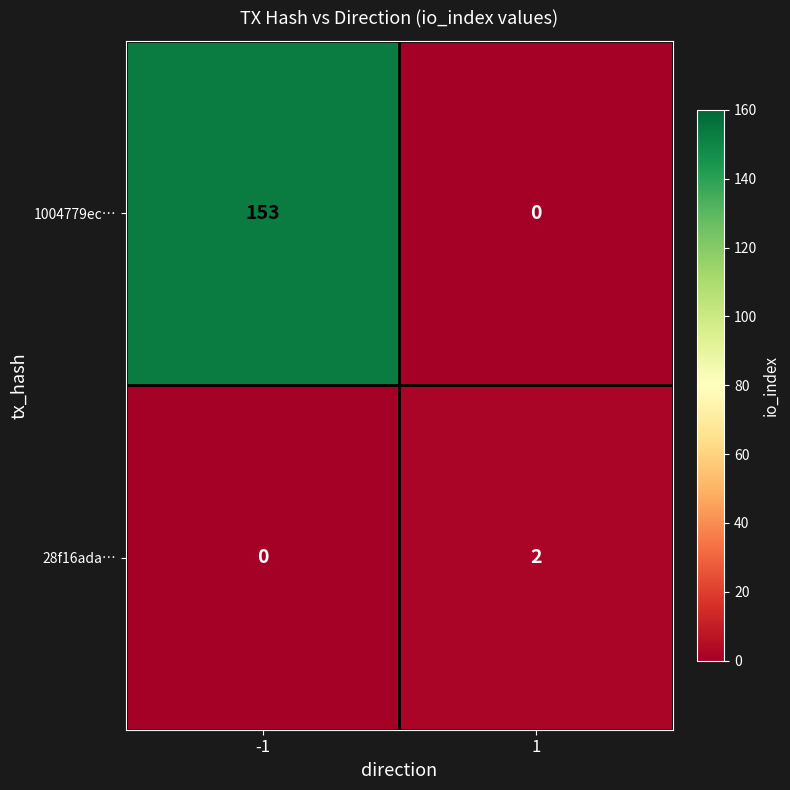

List the series in order of their peak value, lowest first.

28f16ada…, 1004779ec…